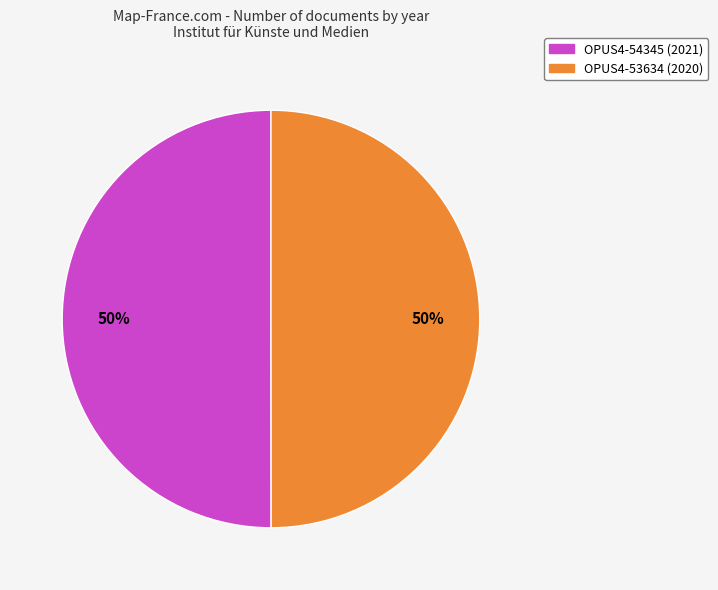

Do OPUS4-54345 and OPUS4-53634 together represent more than half of the pie?

Yes